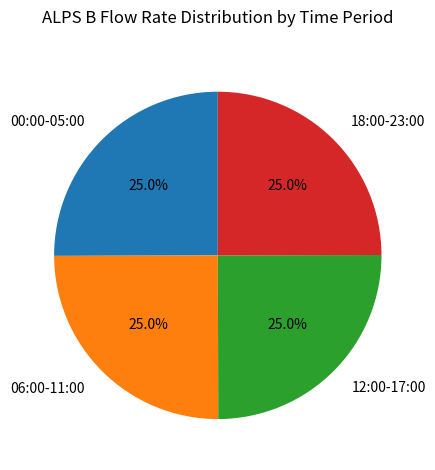

What percentage do 06:00-11:00 and 00:00-05:00 together represent?

50.0%